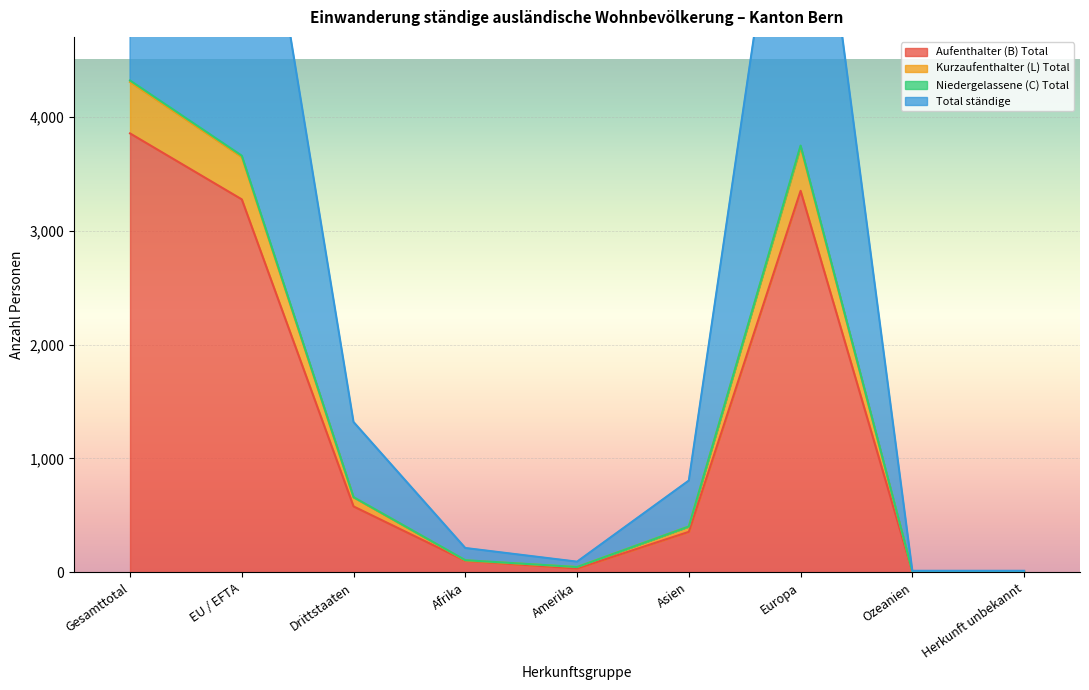

The value of Niedergelassene (C) Total at Herkunft unbekannt is 7. True or false?

True